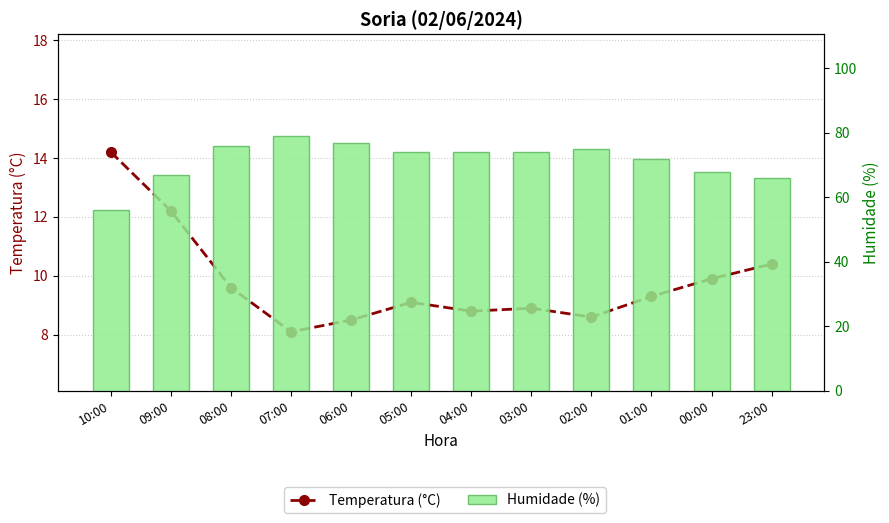

Between 04:00 and 23:00, which is larger?

23:00